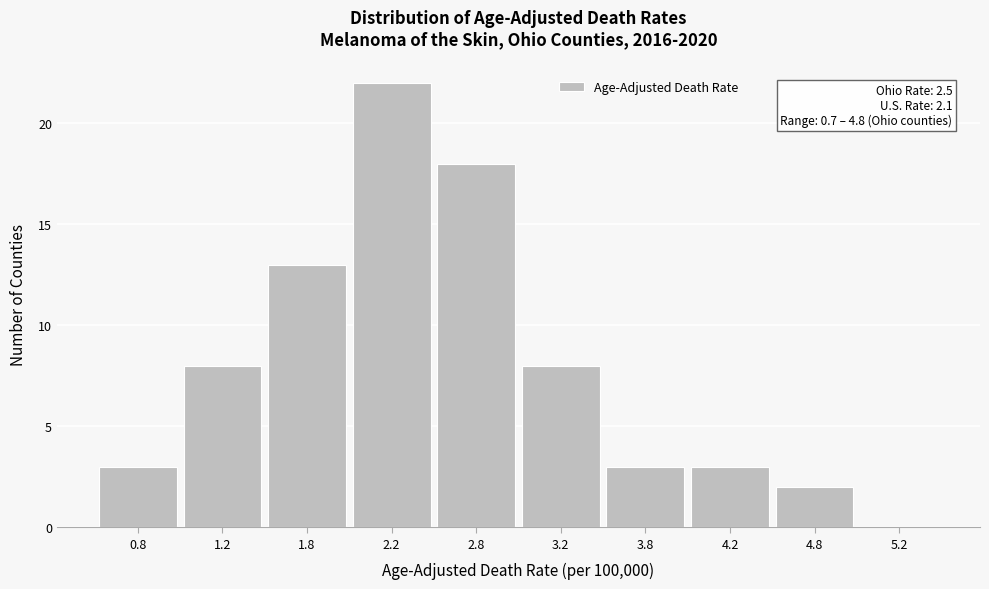

Which range on the x-axis has the tallest bar?

2.0 to 2.5